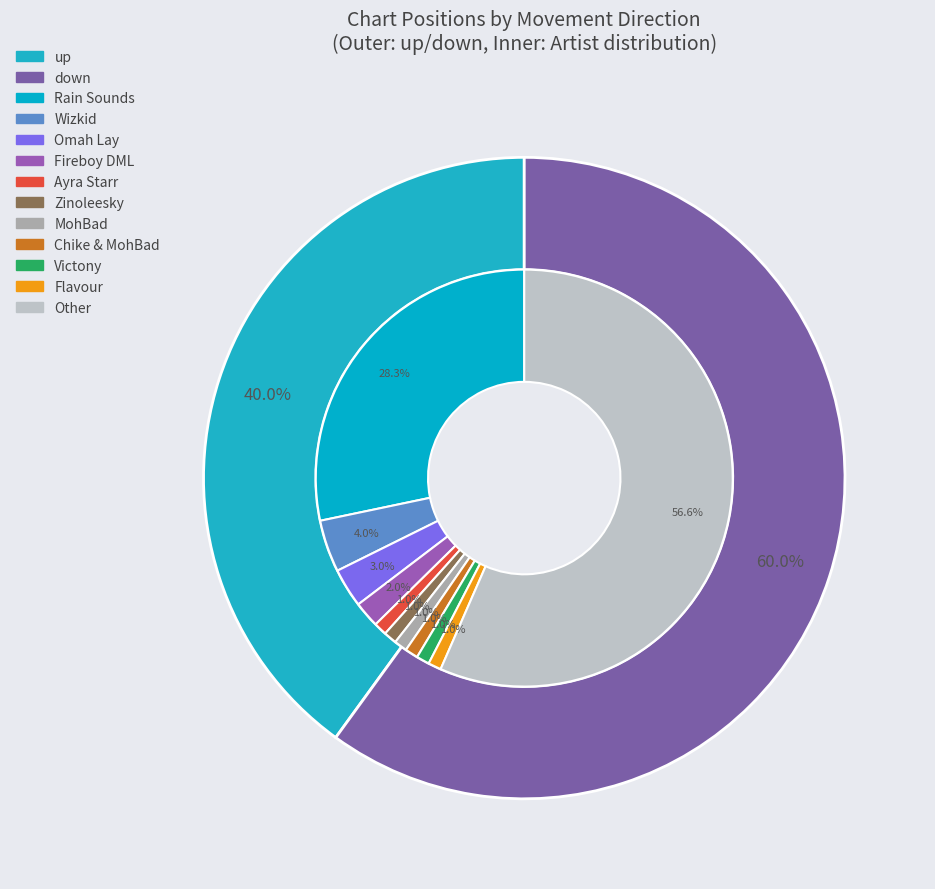

What is the change in value from up to down?

+20